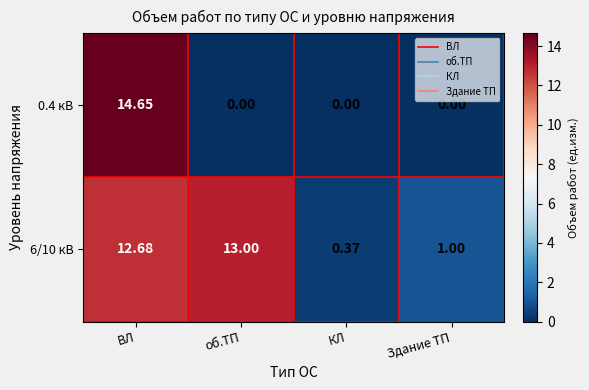

Where does the 6/10 кВ series first go above 12?

ВЛ